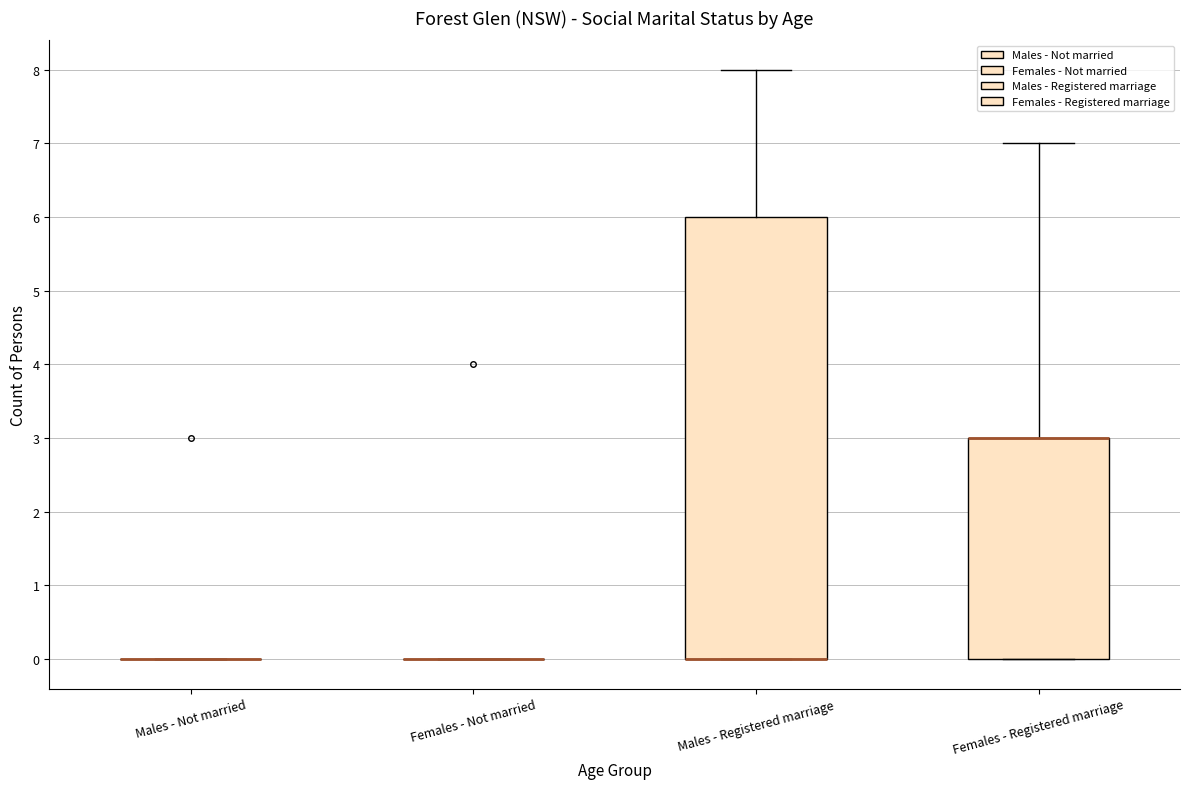

Comparing the boxes themselves (not the whiskers), which one is the tallest?

Males - Registered marriage